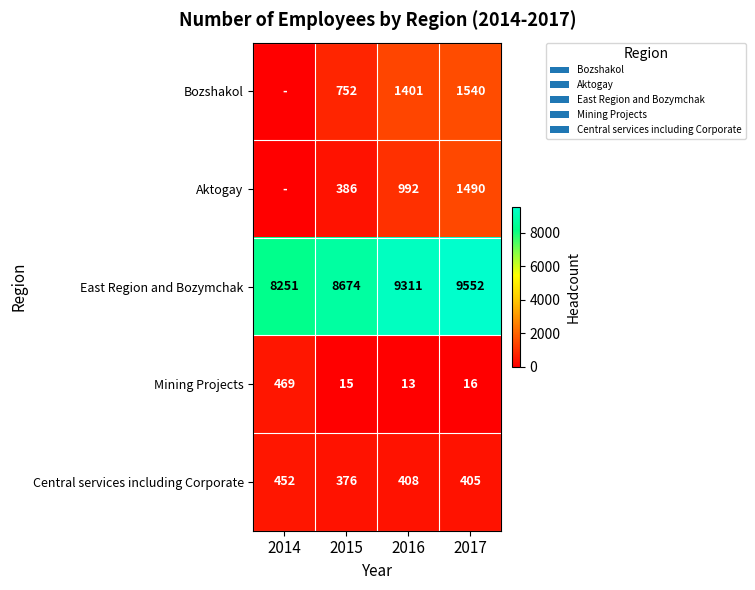

Between 2015 and 2017, which series saw the biggest shift?

Aktogay